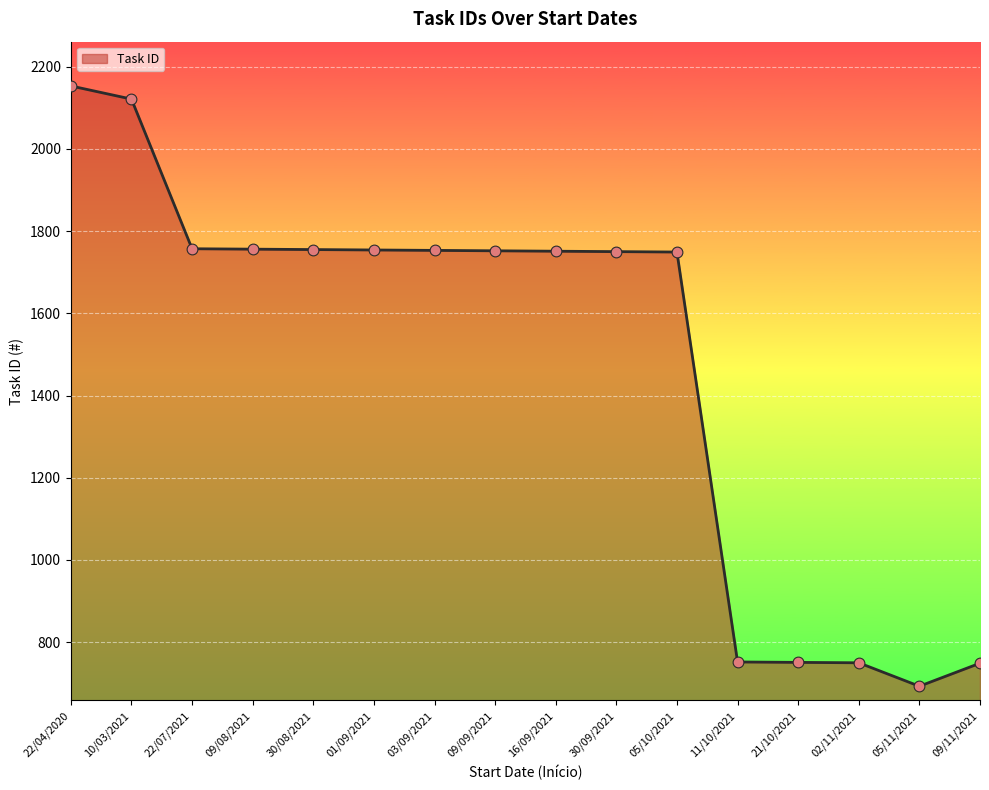

Which has a higher value, 30/08/2021 or 05/11/2021?

30/08/2021